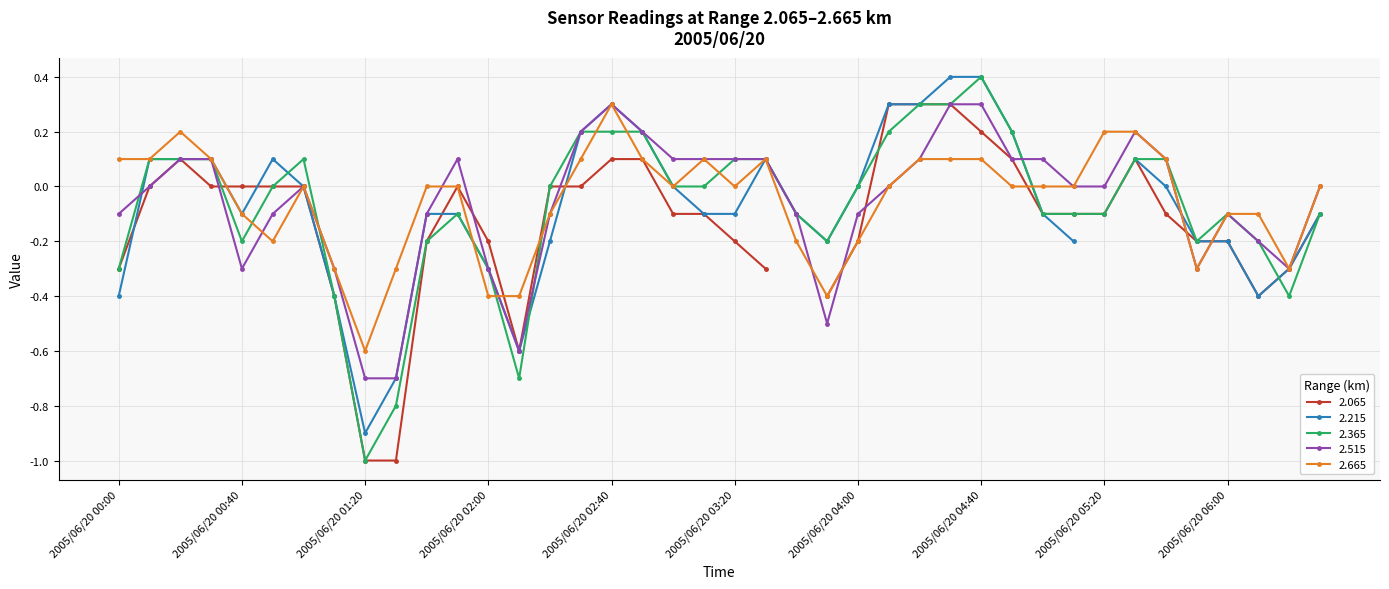

What is the difference between the highest and lowest values at 2005/06/20 01:50?

0.2